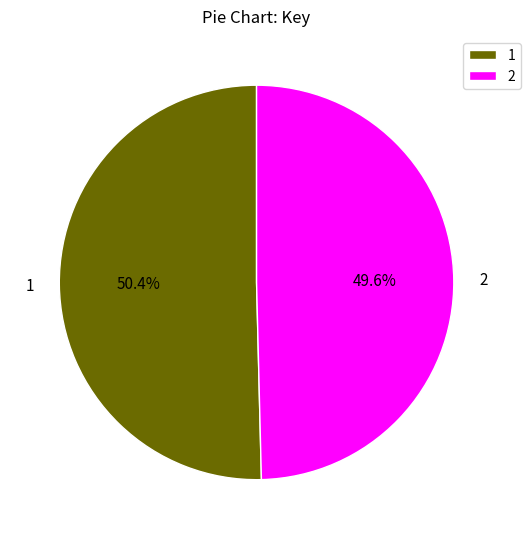

What percentage do 2 and 1 together represent?

100.0%